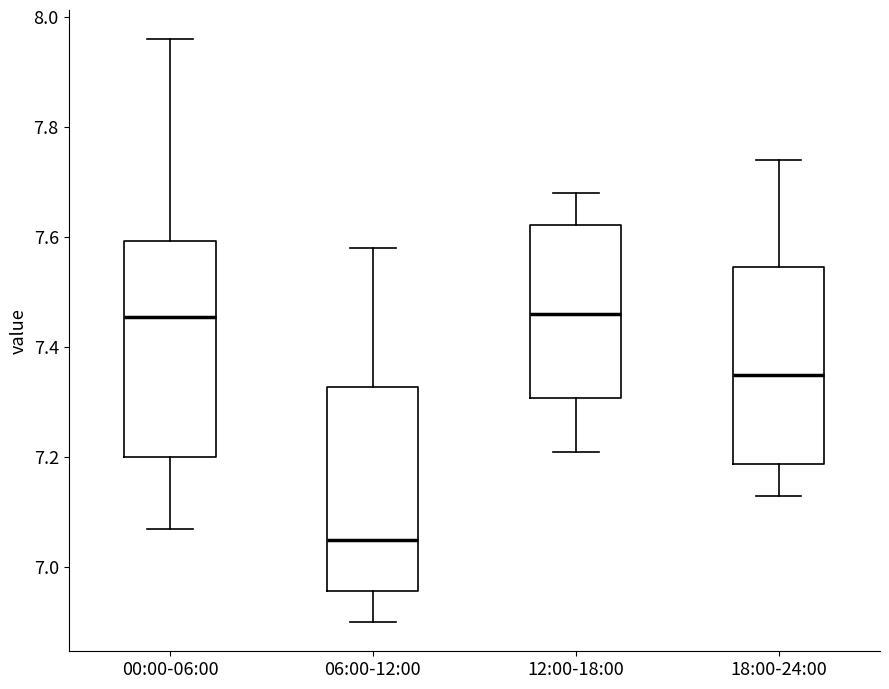

Reading left to right, read every box against the y-axis: the position of its median line, the range the box covers, and the ends of its whiskers. The values are not printed on the chart, so give them approximately, as read against the axis.

00:00-06:00: median 7.46, box 7.20 to 7.60, whiskers 7.08 to 7.96
06:00-12:00: median 7.06, box 6.96 to 7.32, whiskers 6.90 to 7.58
12:00-18:00: median 7.46, box 7.30 to 7.62, whiskers 7.22 to 7.68
18:00-24:00: median 7.36, box 7.18 to 7.54, whiskers 7.14 to 7.74